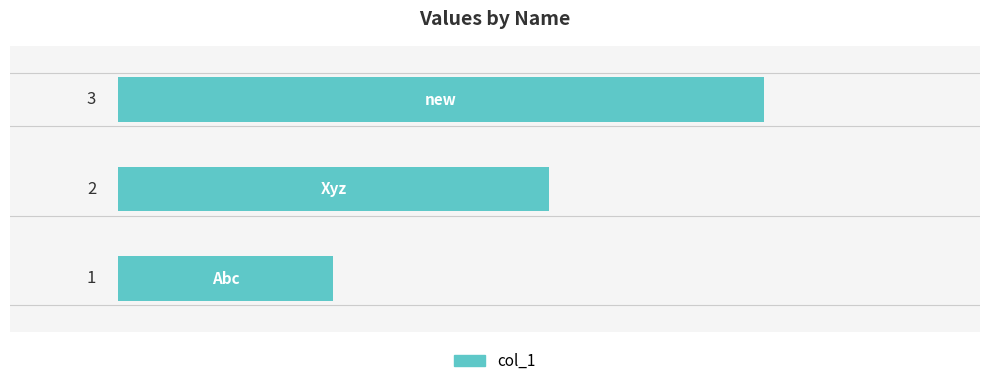

What is the greatest value displayed?

3